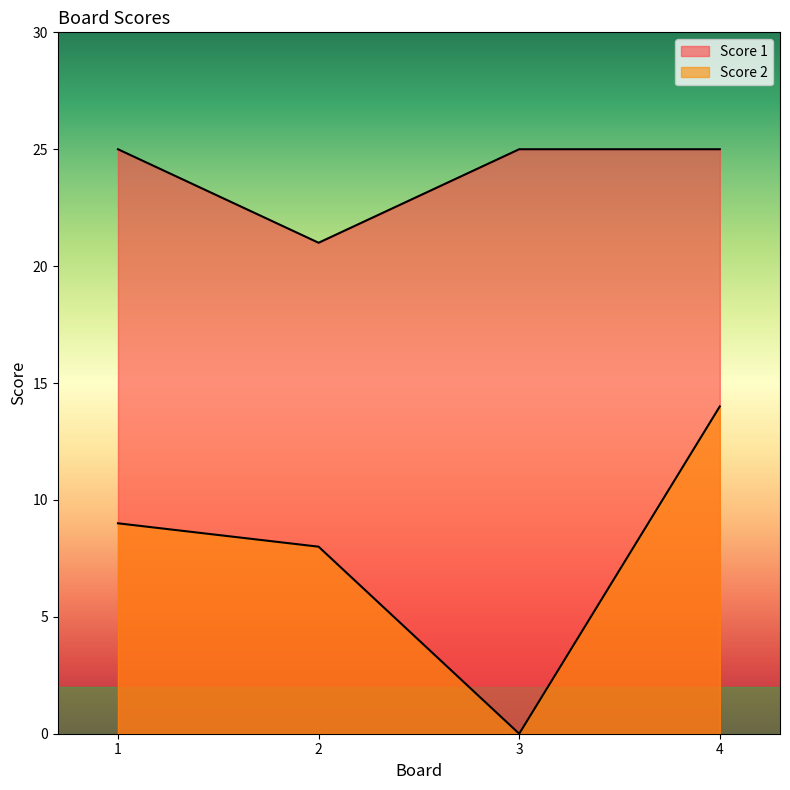

Is the value of Score 1 at 2 greater than the value of Score 2 at 4?

Yes